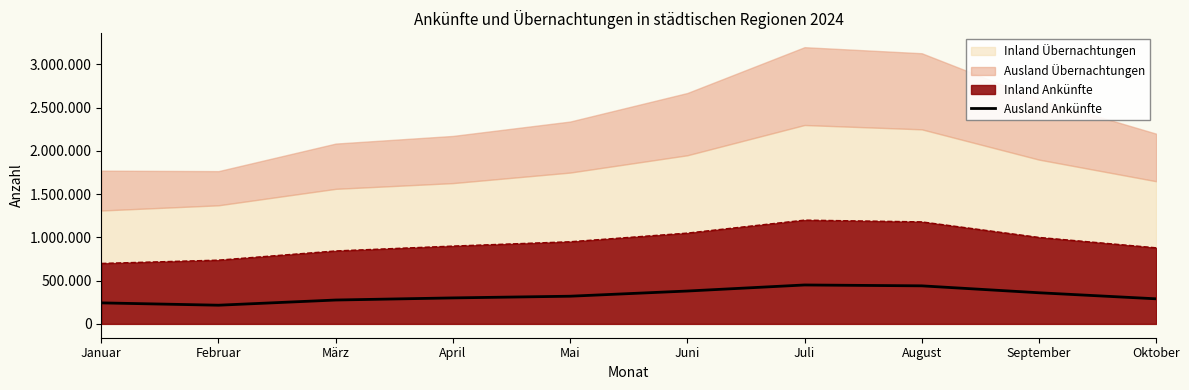

What is the sum of all values?

3275436